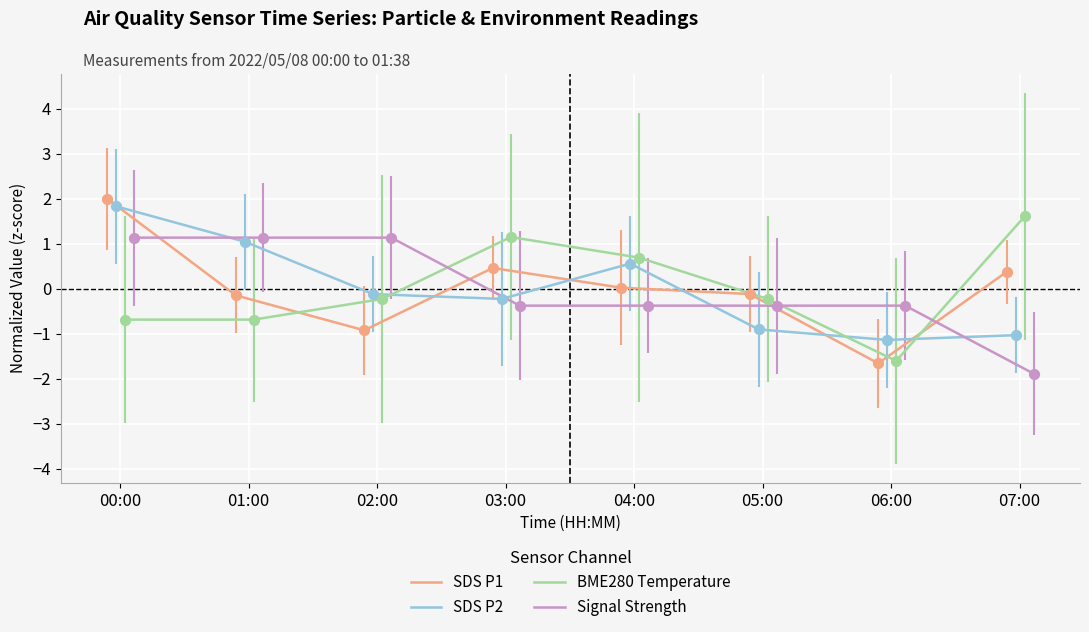

Which series contains the lowest Y value?

Signal Strength